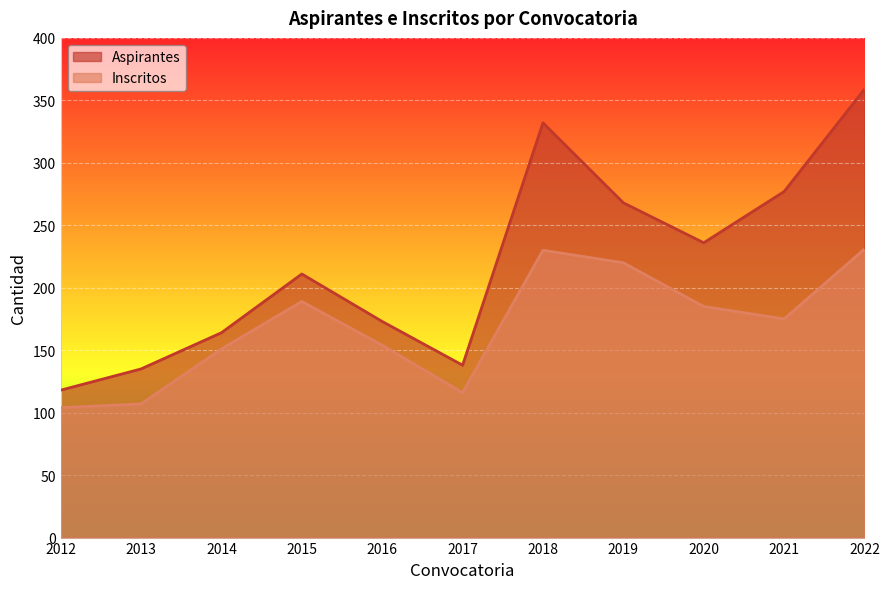

Between 2015 and 2013, which is larger?

2015